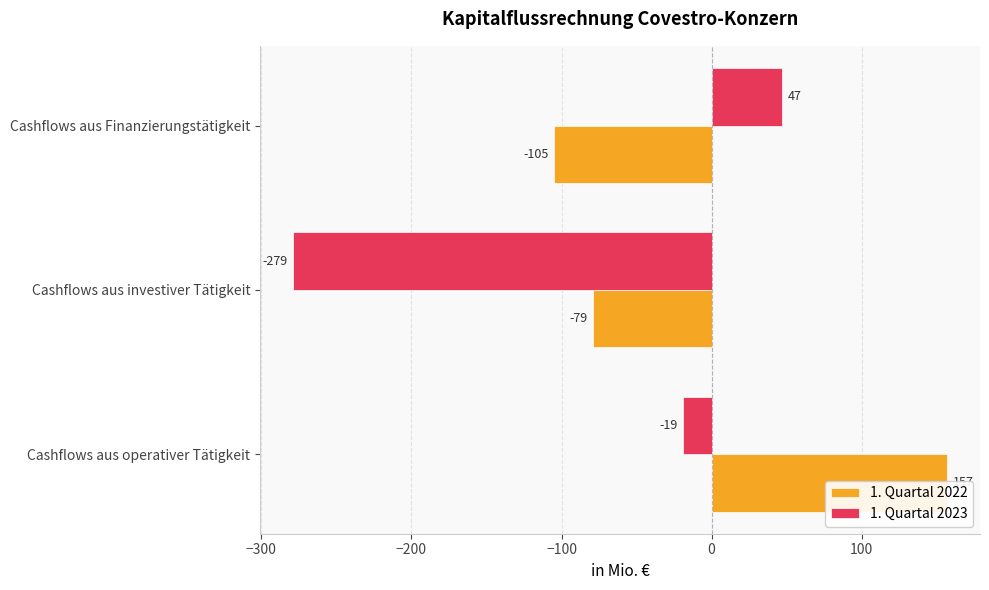

How many values in the 1. Quartal 2022 series are below -79?

1